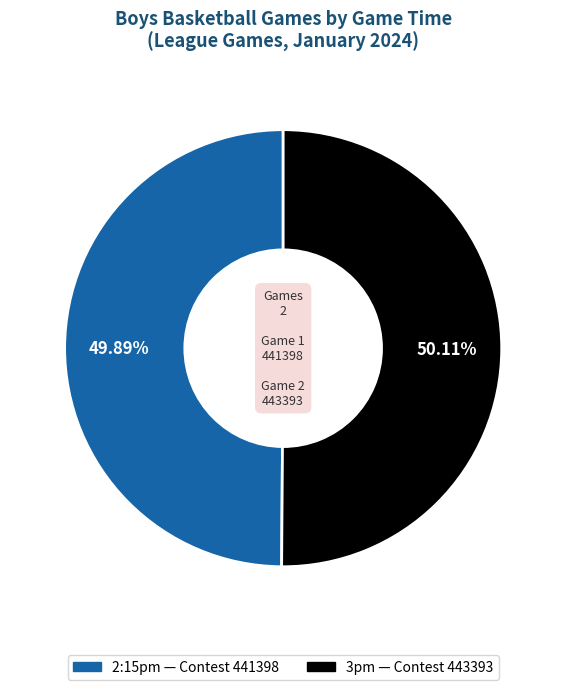

What percentage is the 2:15pm slice, to the nearest percent?

50%